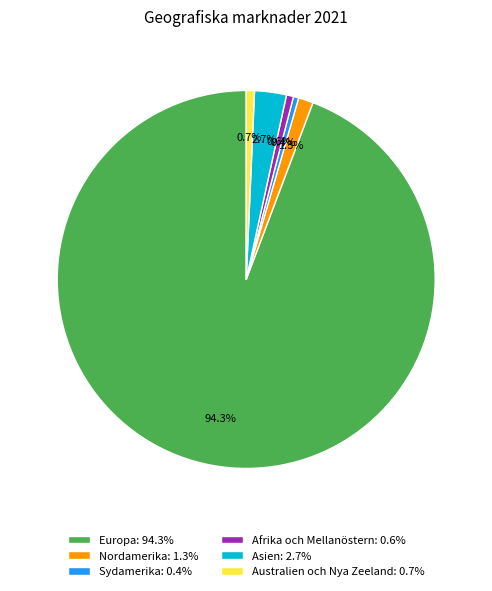

How many slices are in this pie chart?

6